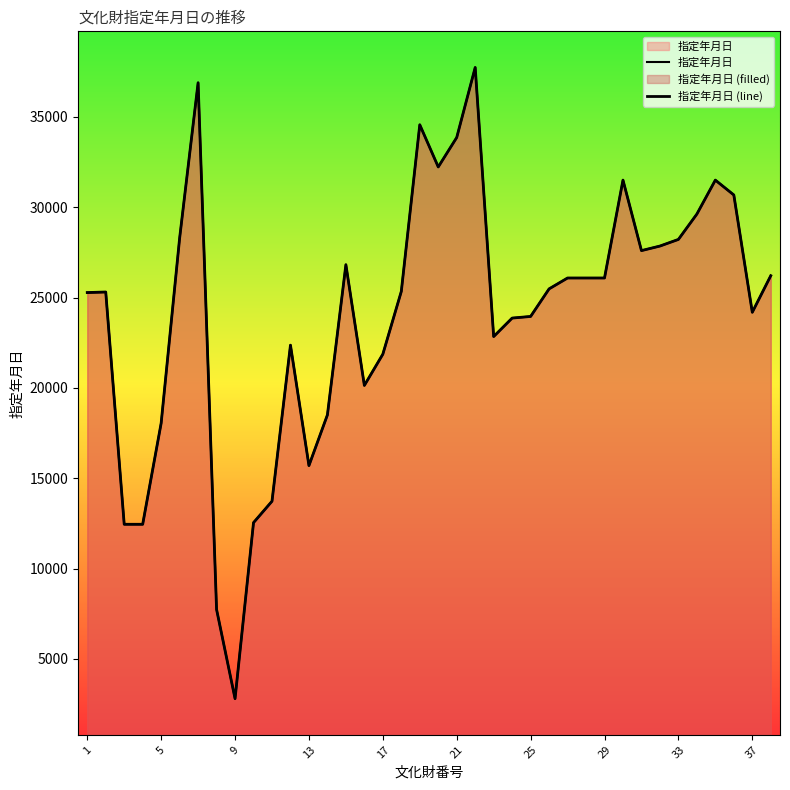

How many lines are shown in the chart?

2